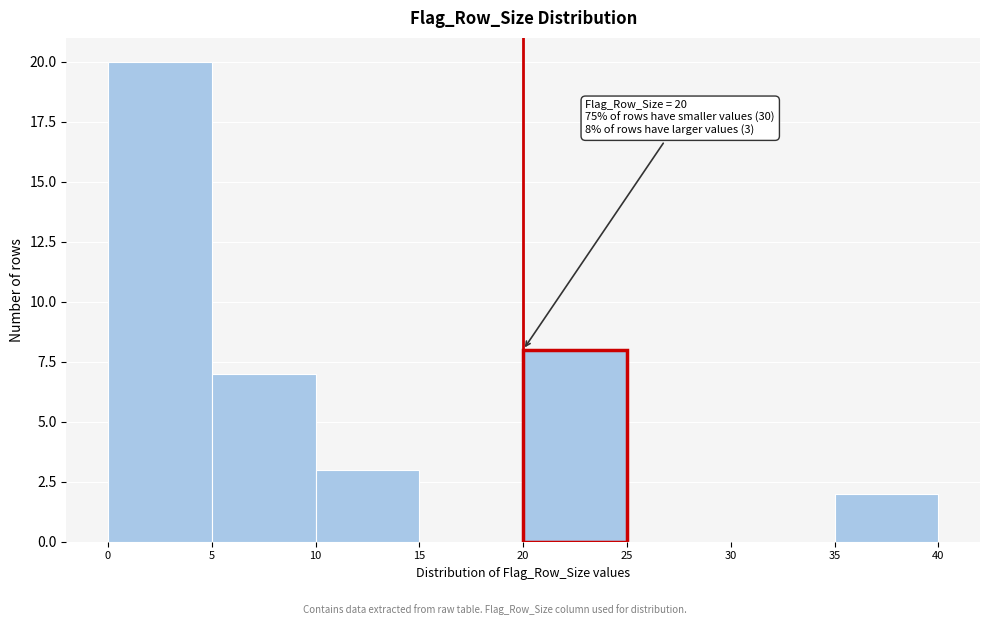

Over which range of the x-axis is the bar tallest?

0 to 5